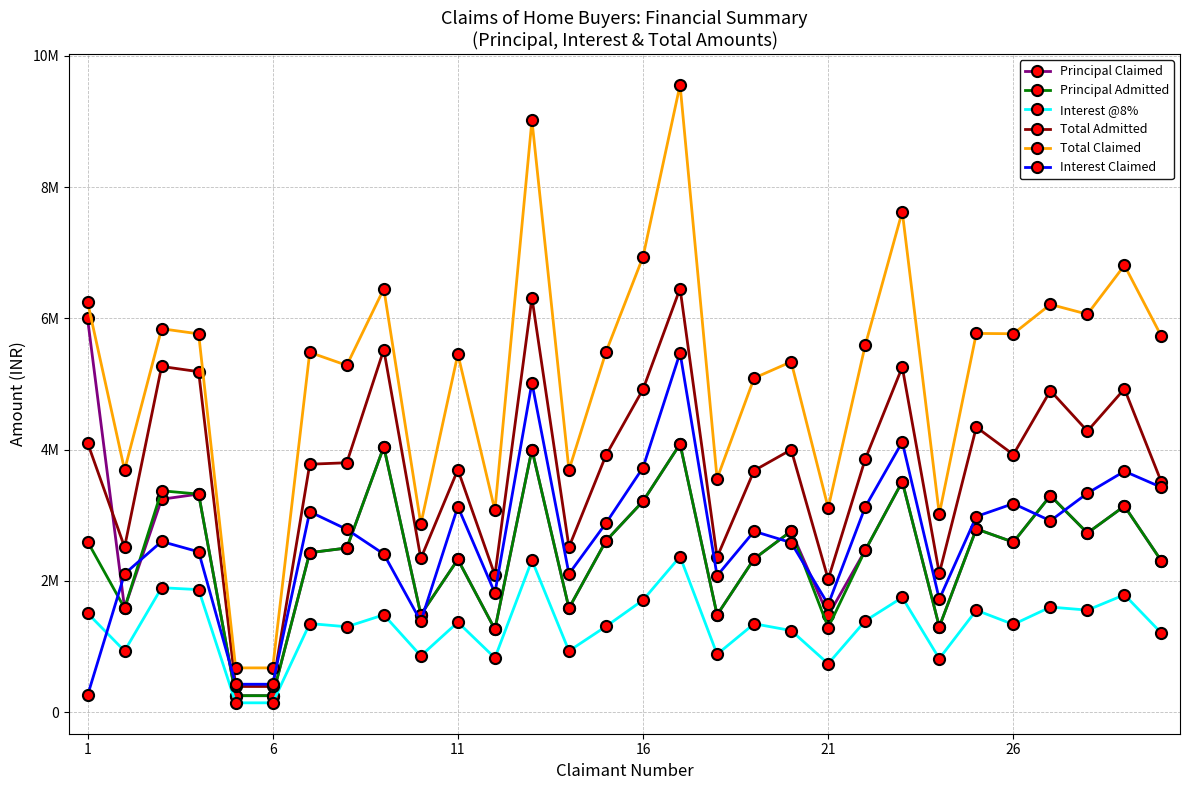

Which series has the largest total across all categories?

Total Claimed